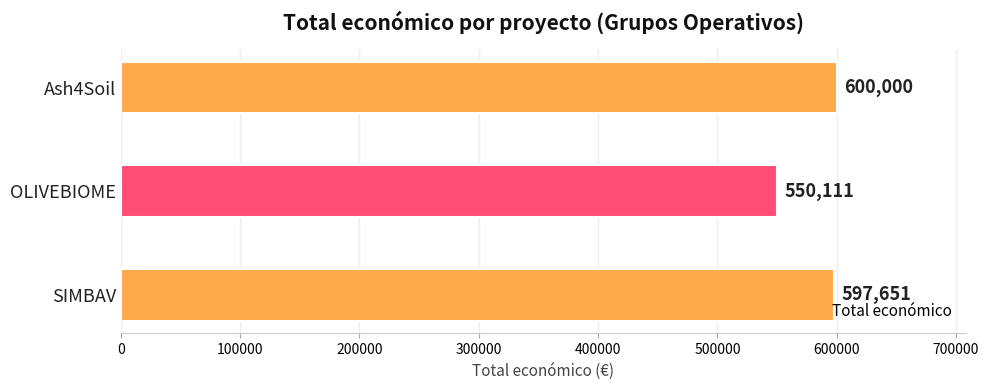

True or false: the data shows 550111 at OLIVEBIOME.

True